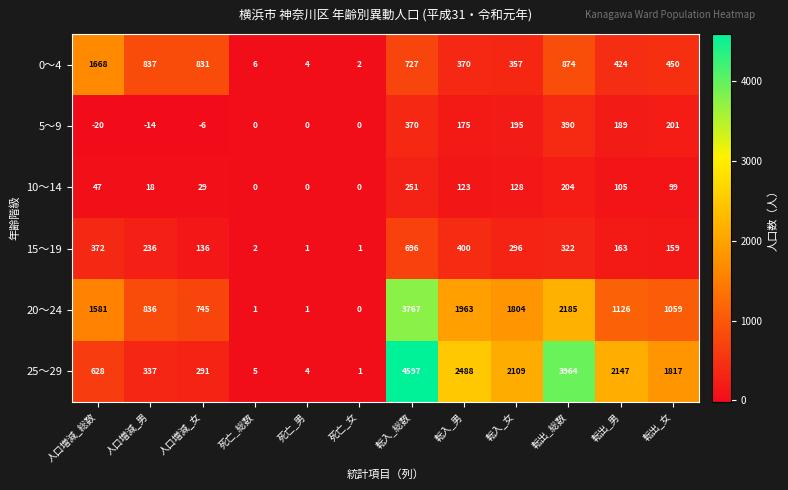

What is the total value across all series at 死亡_女?

4